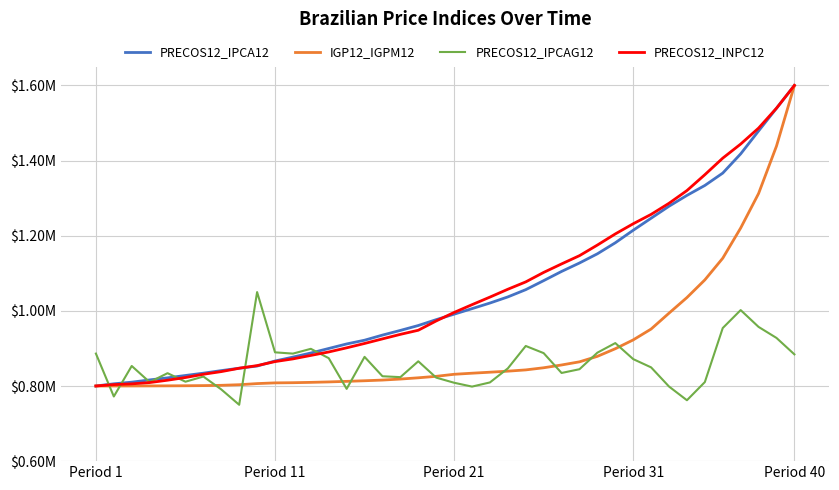

What is the difference between the maximum and minimum values in the PRECOS12_IPCA12 series?

0.8